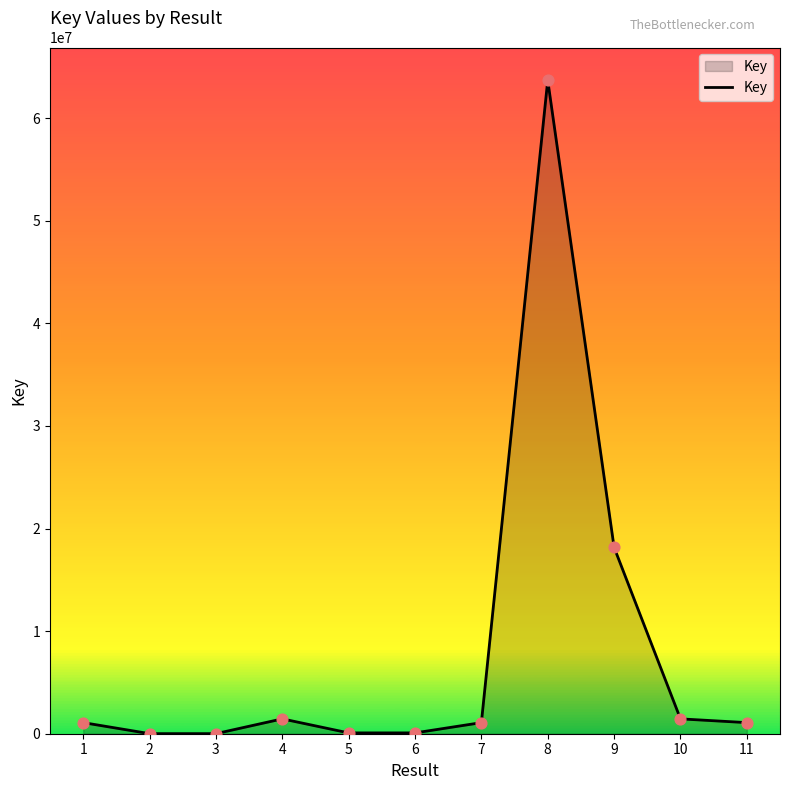

What is the change in value from 4 to 10?

+12